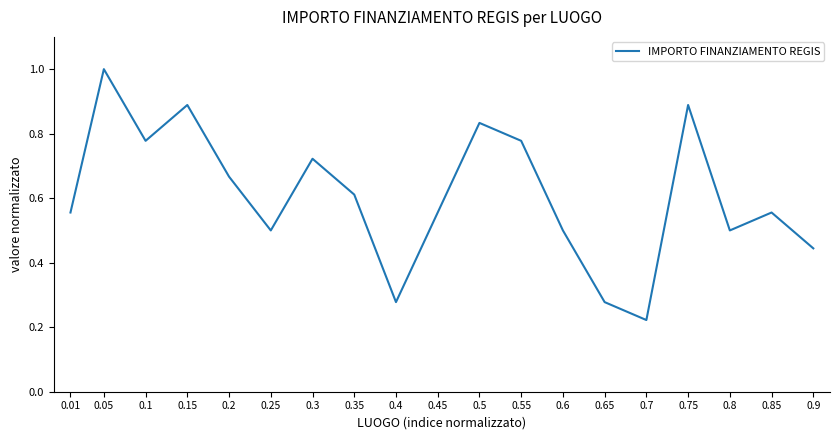

What is the greatest value displayed?

1.0